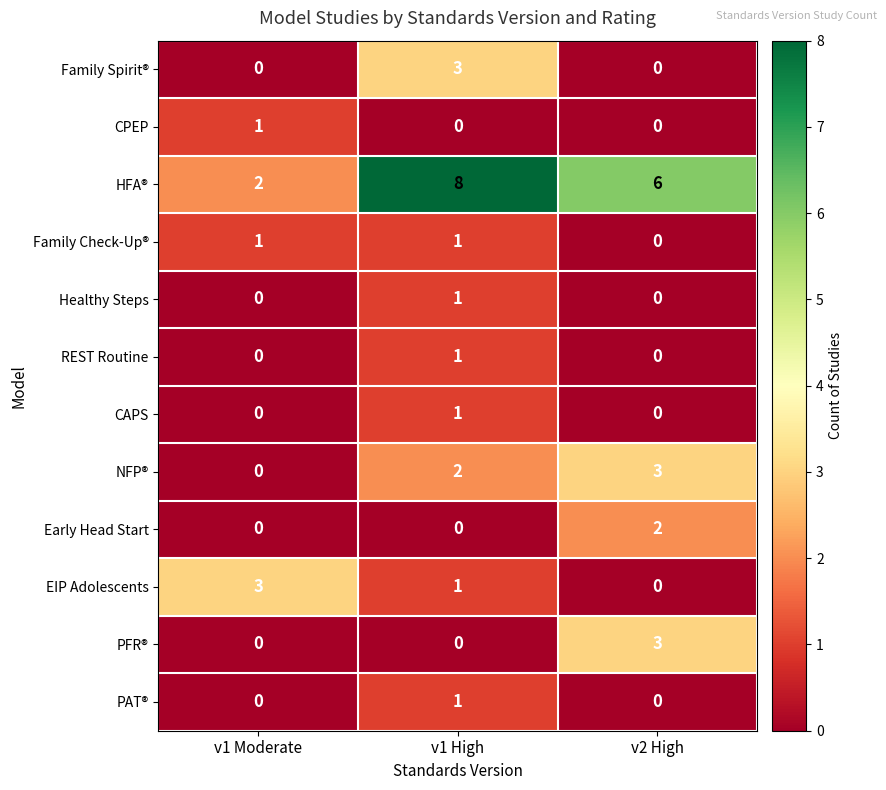

At which category is the sum across all series the highest?

v1 High